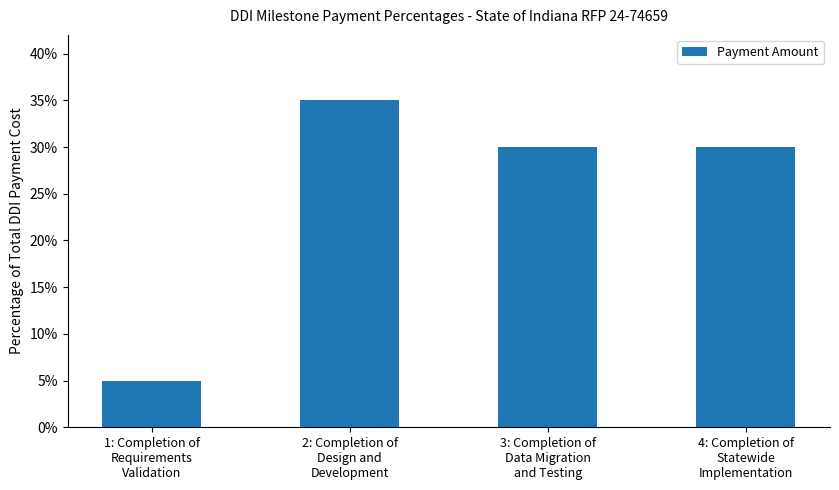

At which label is the value closest to 0?

1: Completion of
Requirements
Validation